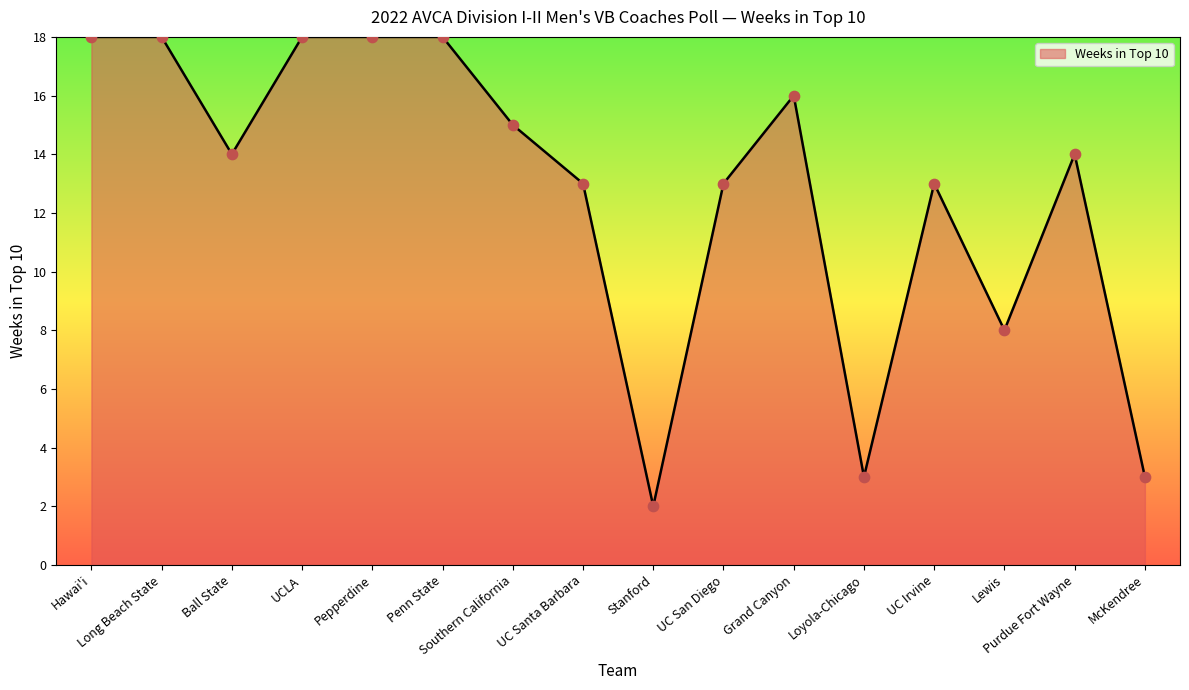

Which has a higher value, Southern California or Lewis?

Southern California